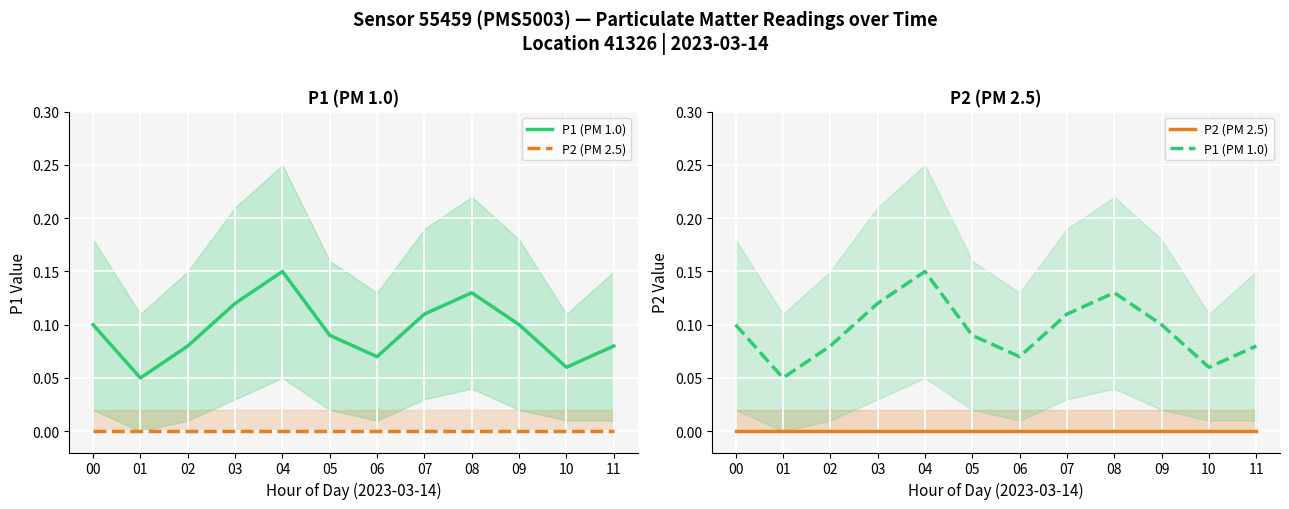

True or false: P2 (PM 2.5) and P1 (PM 1.0) intersect in this chart.

False